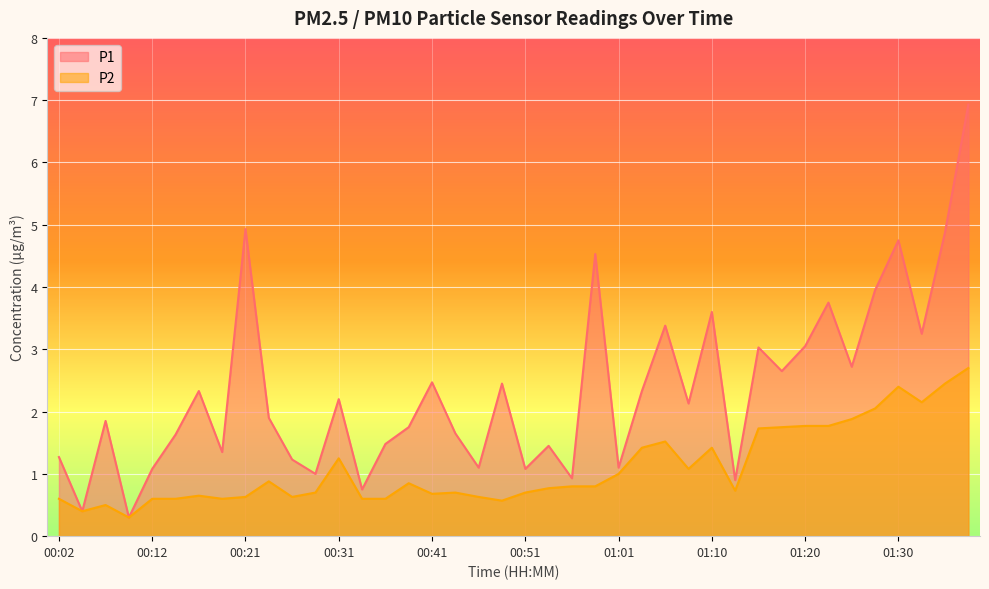

True or false: P2 has a value of 0.7 at 00:51.

True